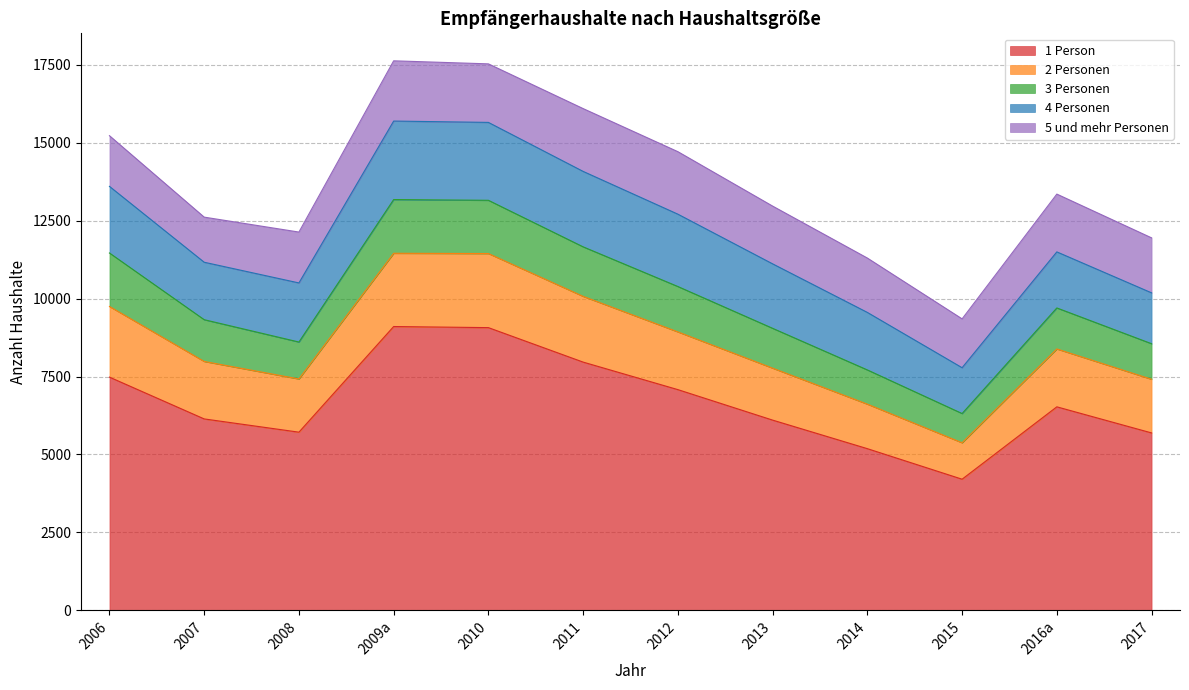

How many values in the 4 Personen series exceed 2068?

5